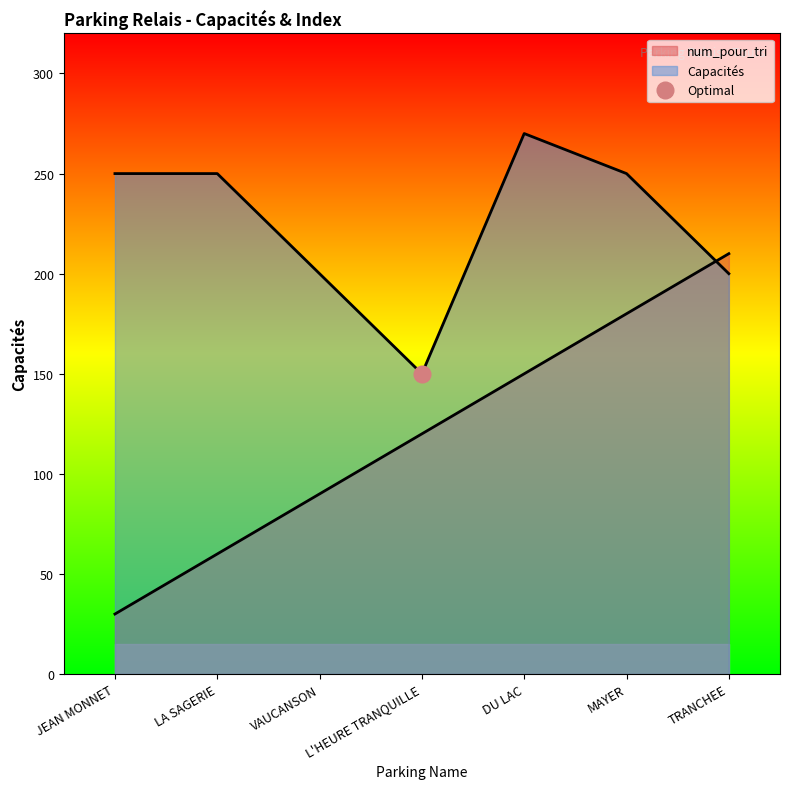

The Capacités series shows 377 at JEAN MONNET. True or false?

False